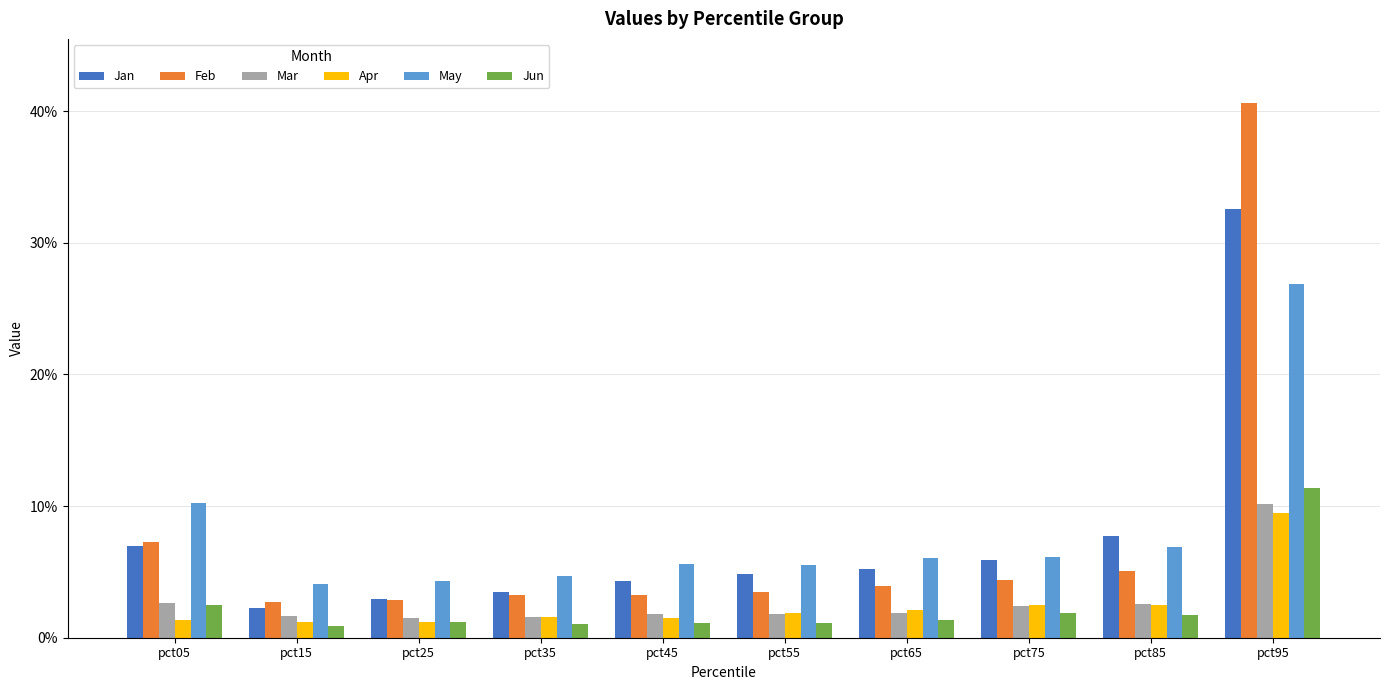

Are the bars grouped side by side (vs. stacked)?

Yes